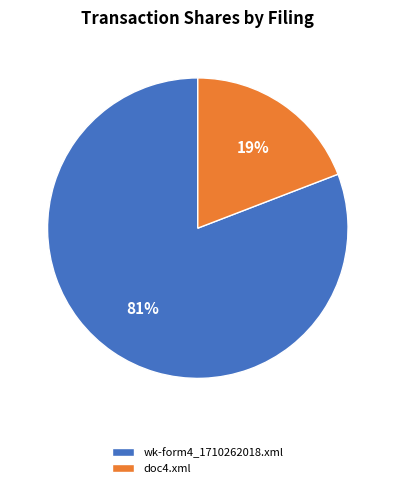

Is the sum of wk-form4_1710262018.xml and doc4.xml greater than half?

Yes